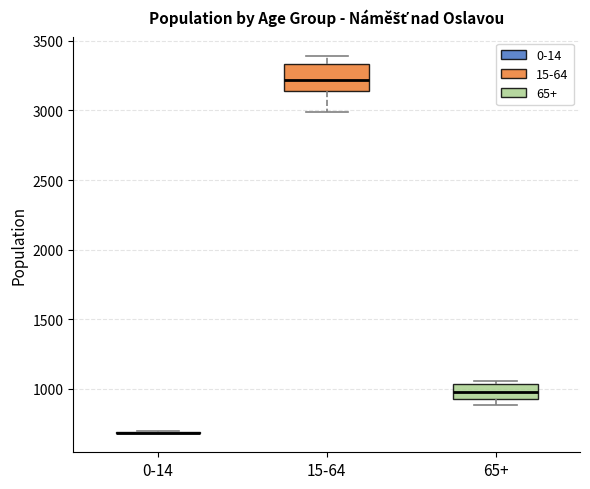

Where does the median line of the box for 65+ sit on the y-axis? The values are not printed on the chart, so give them approximately, as read against the axis.

1000